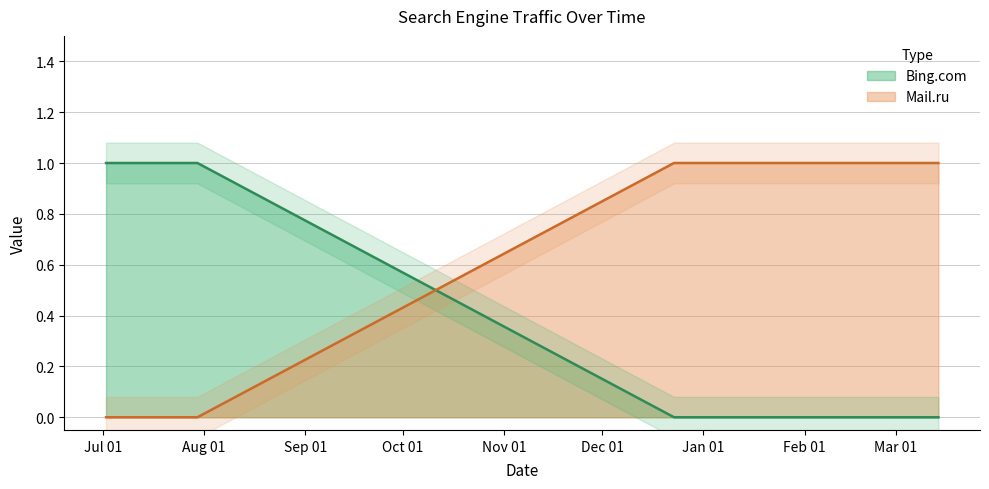

At which category does the chart reach its peak across all series?

2020-07-02